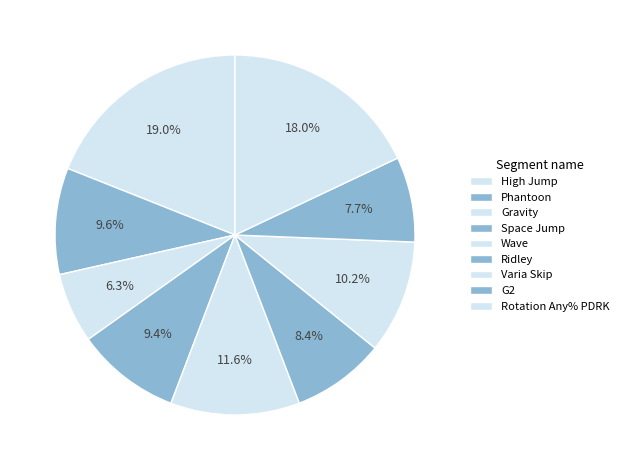

What percentage is the Phantoon slice, to the nearest percent?

10%